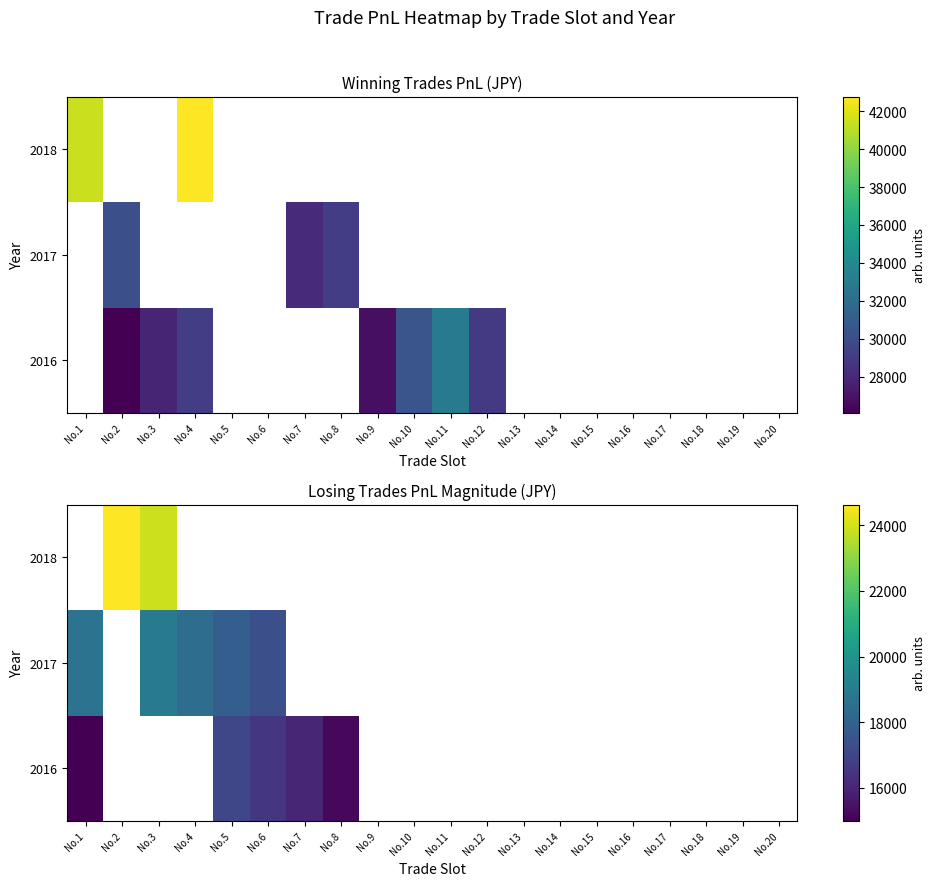

How many values in 2017 are above zero?

5